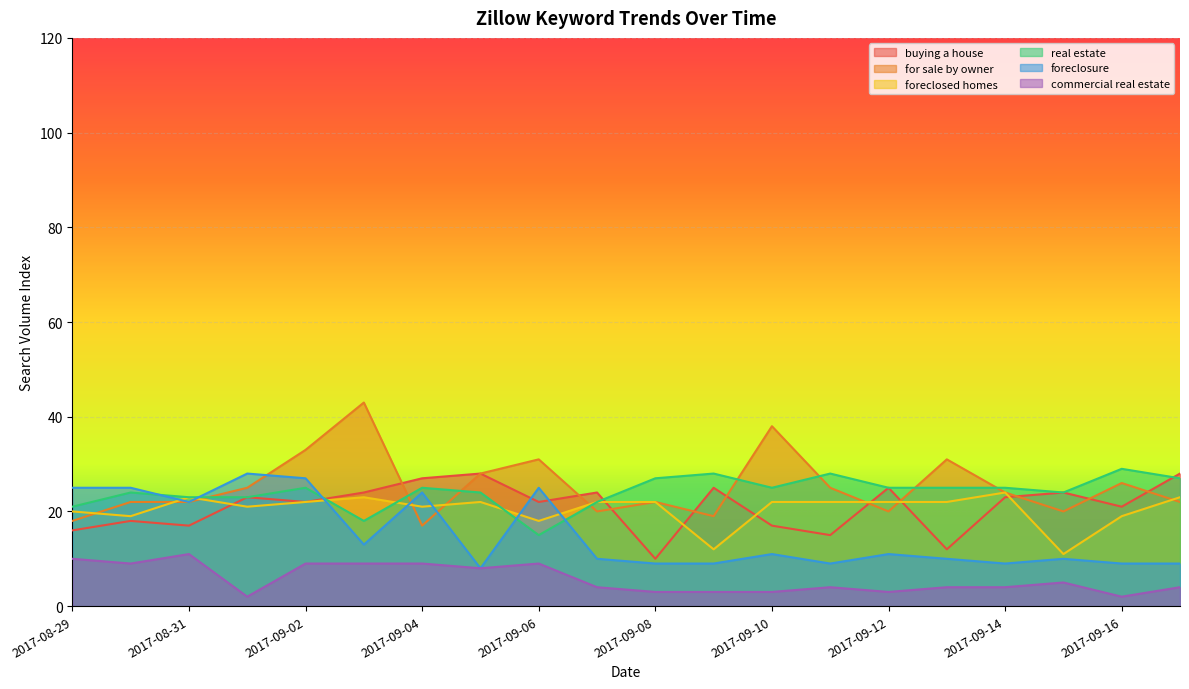

Is it true that foreclosed homes equals 35 at 2017-09-14?

False